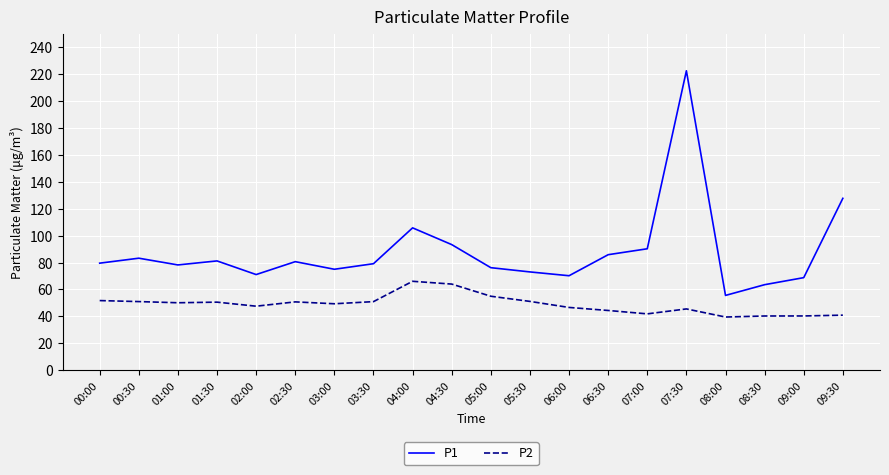

True or false: P1 has a value of 80.7 at 02:30.

True